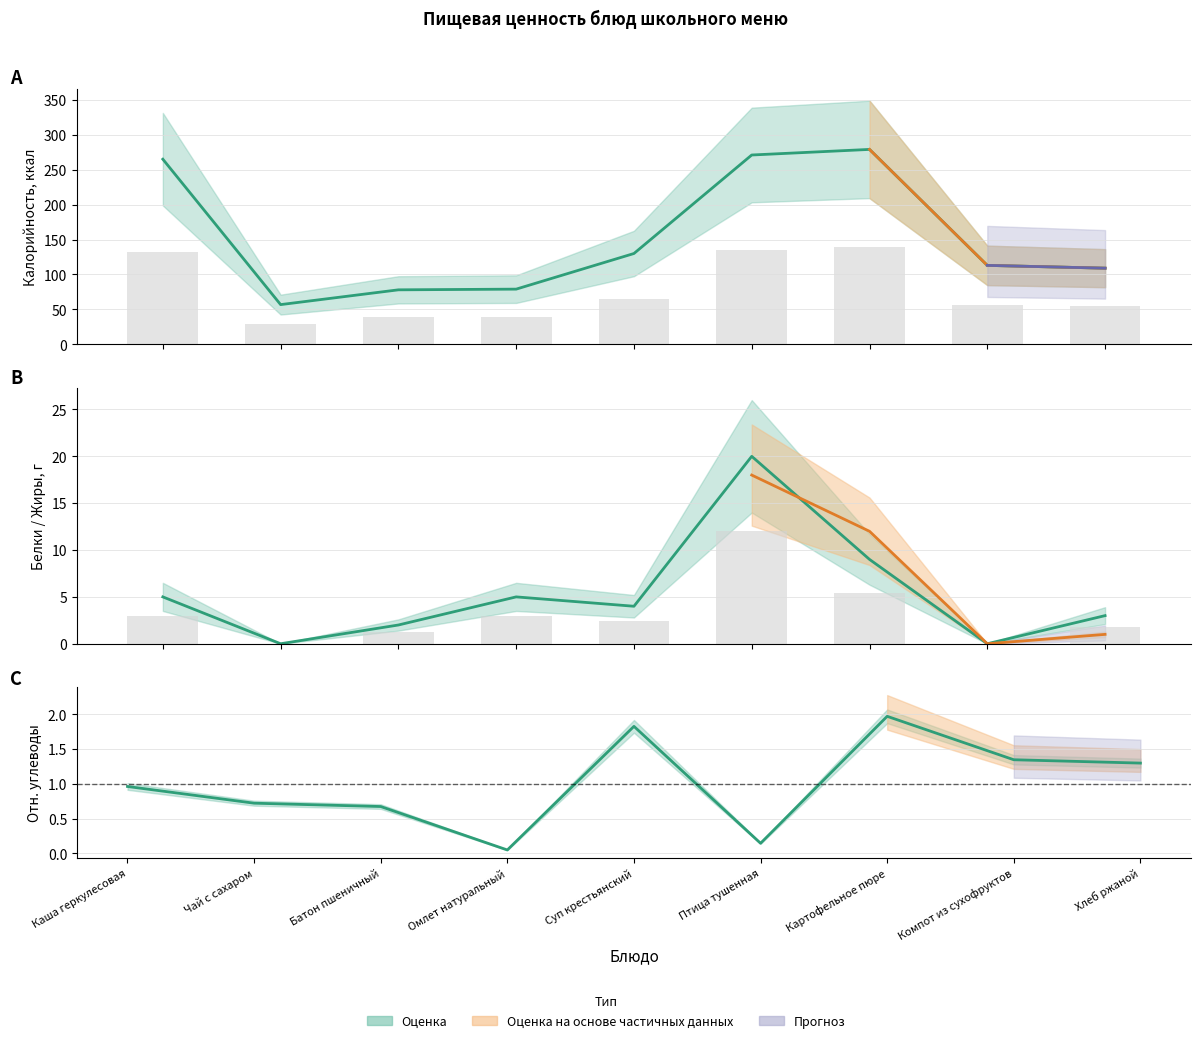

Between Суп крестьянский and Компот из сухофруктов, which series saw the biggest shift?

Калорийность